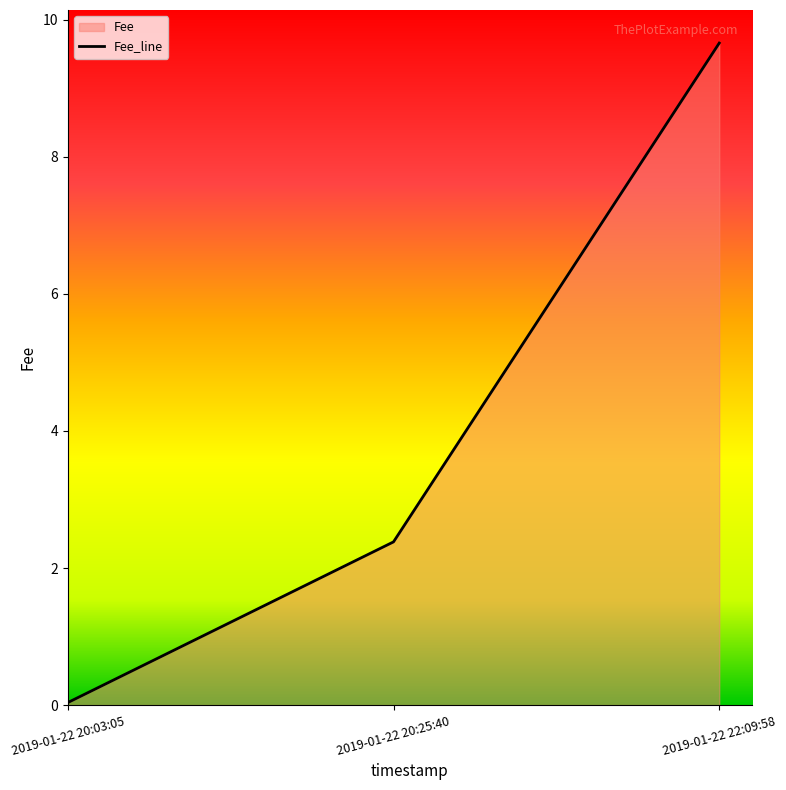

How many data points does each series have?

3